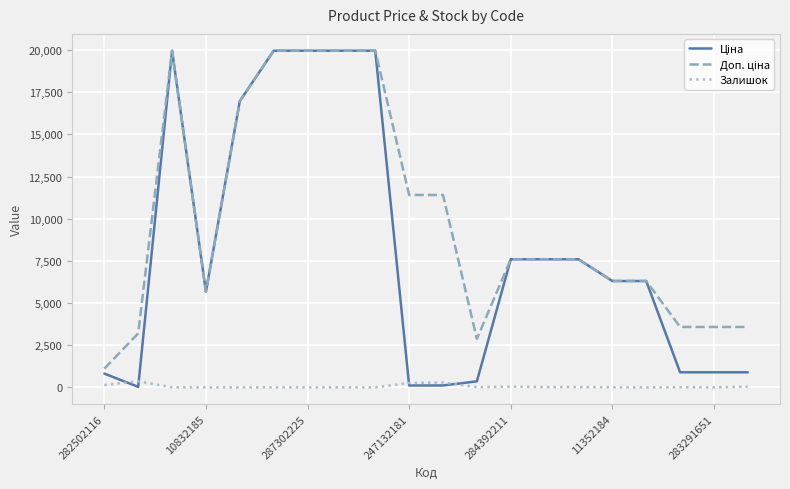

What is the greatest value displayed?

19964.2